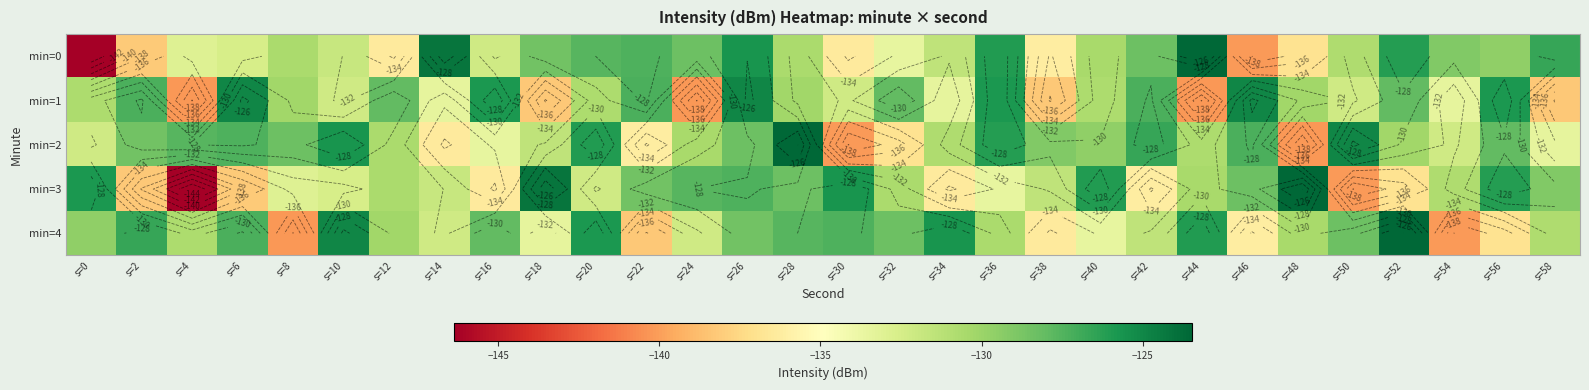

At which label does min=0 reach its peak?

s=44